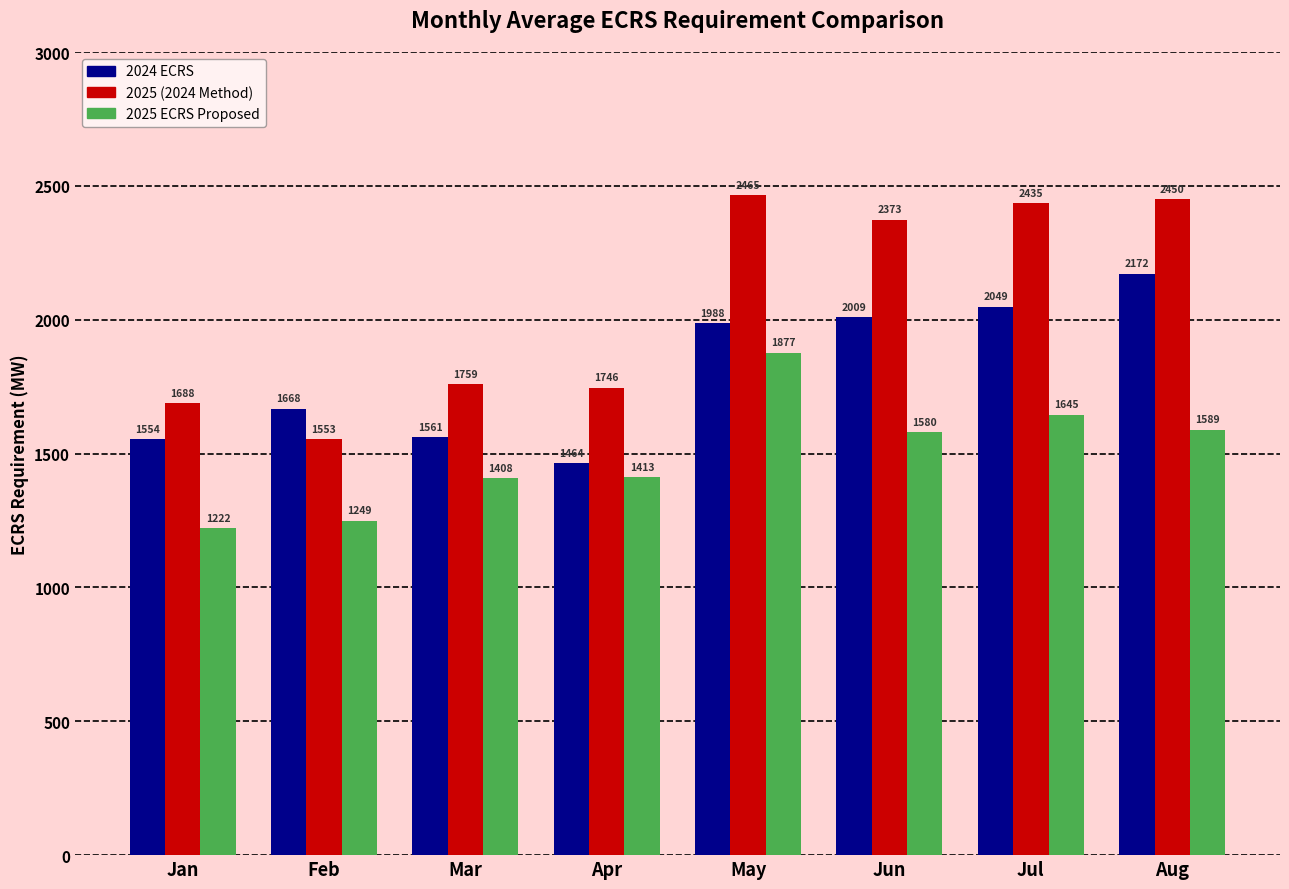

The 2024 ECRS series shows 3008.7 at Jul. True or false?

False